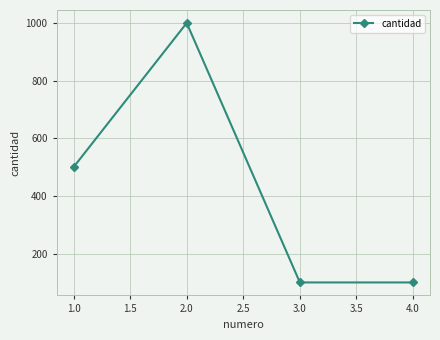

How many values are between 100 and 1000?

4